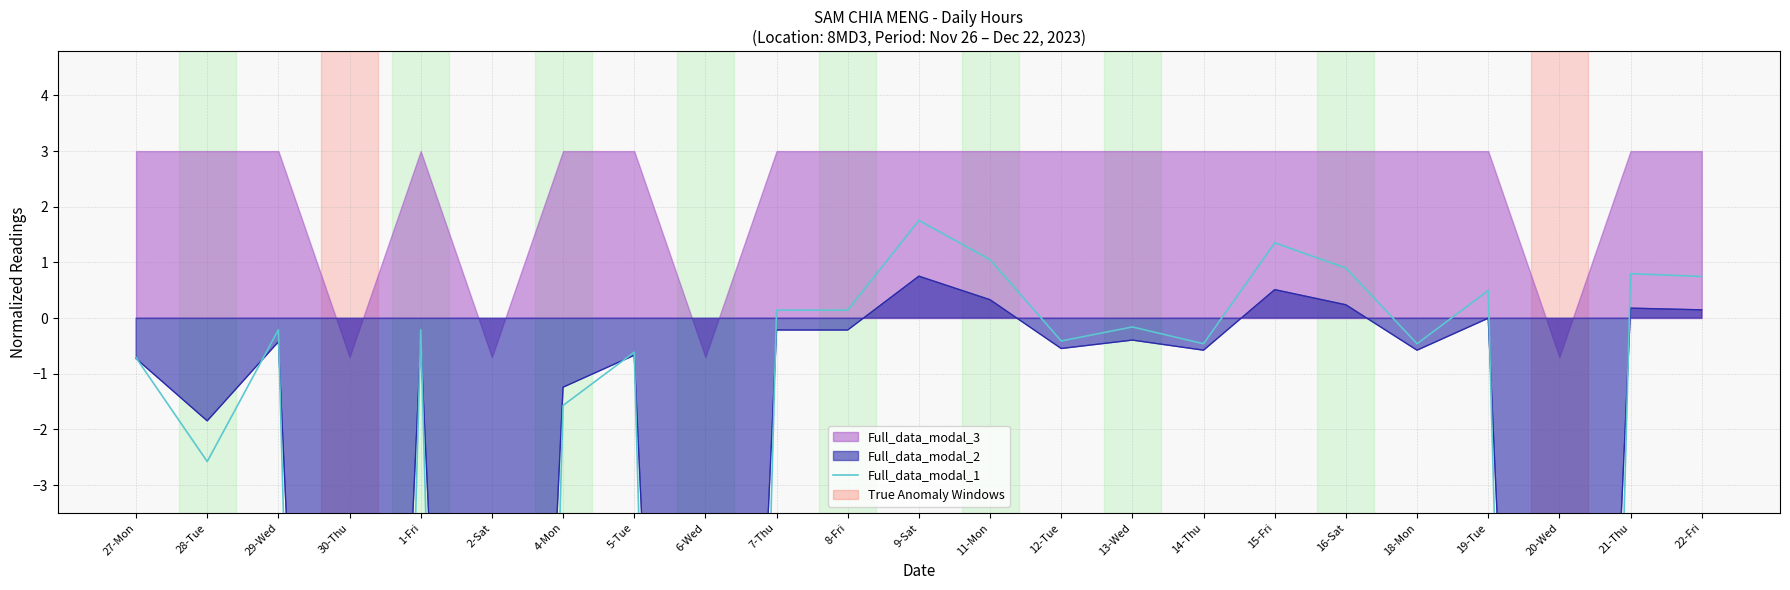

What is the difference between the maximum and minimum values?

48.5